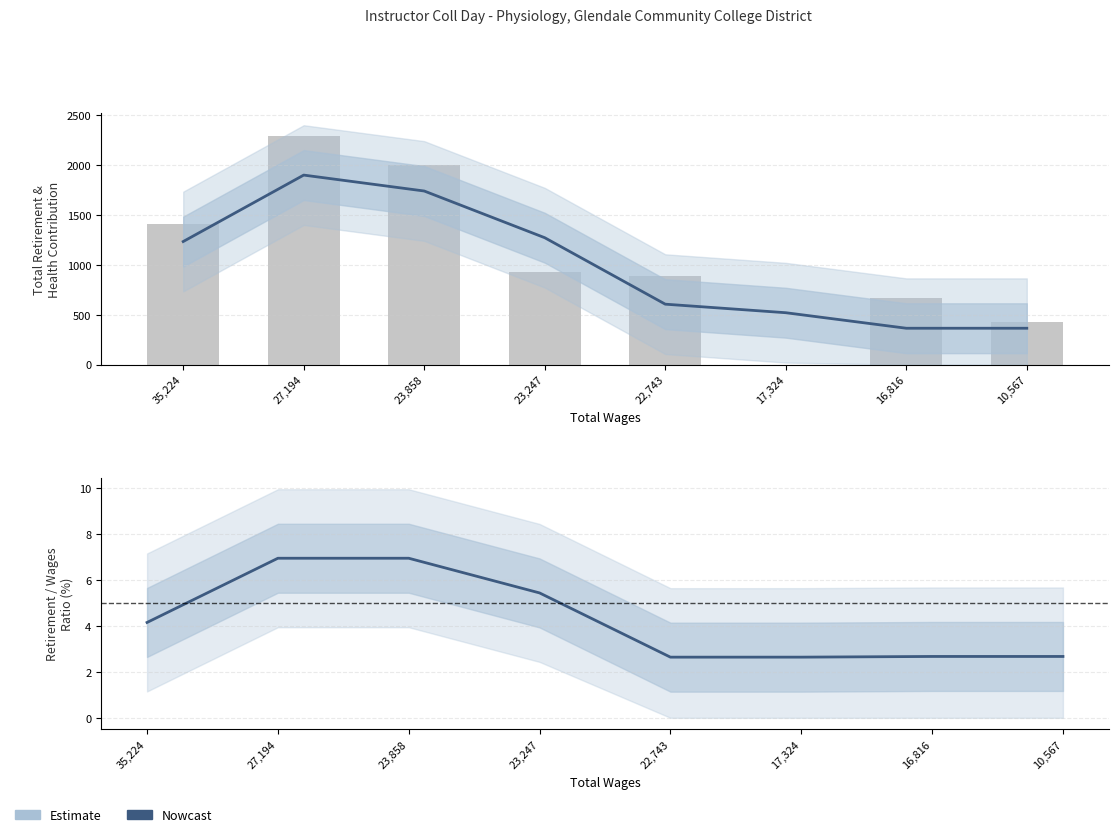

How many values are below 930?

4